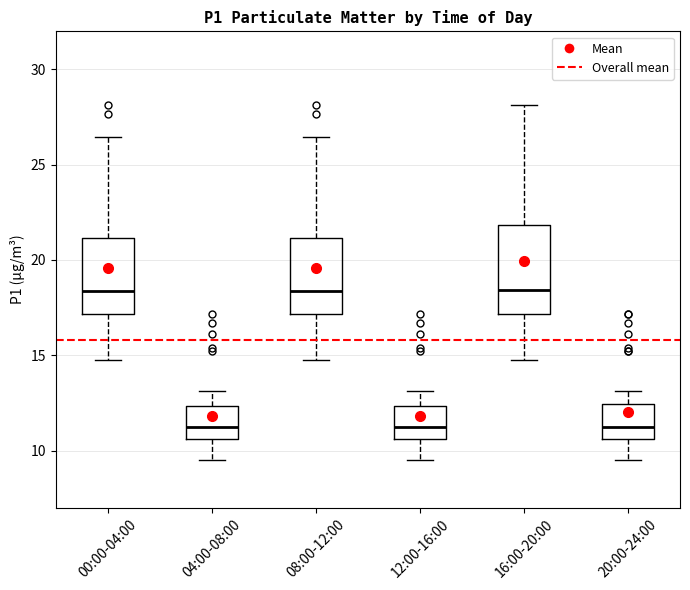

Reading left to right, transcribe this box plot: for each box, give where its median line is, the range the box spans, and where its two whiskers end, as read against the y-axis. The values are not printed on the chart, so give them approximately, as read against the axis.

00:00-04:00: median 18.5, box 17.0 to 21.0, whiskers 15.0 to 26.5
04:00-08:00: median 11.0, box 10.5 to 12.5, whiskers 9.5 to 13.0
08:00-12:00: median 18.5, box 17.0 to 21.0, whiskers 15.0 to 26.5
12:00-16:00: median 11.0, box 10.5 to 12.5, whiskers 9.5 to 13.0
16:00-20:00: median 18.5, box 17.0 to 22.0, whiskers 15.0 to 28.0
20:00-24:00: median 11.0, box 10.5 to 12.5, whiskers 9.5 to 13.0